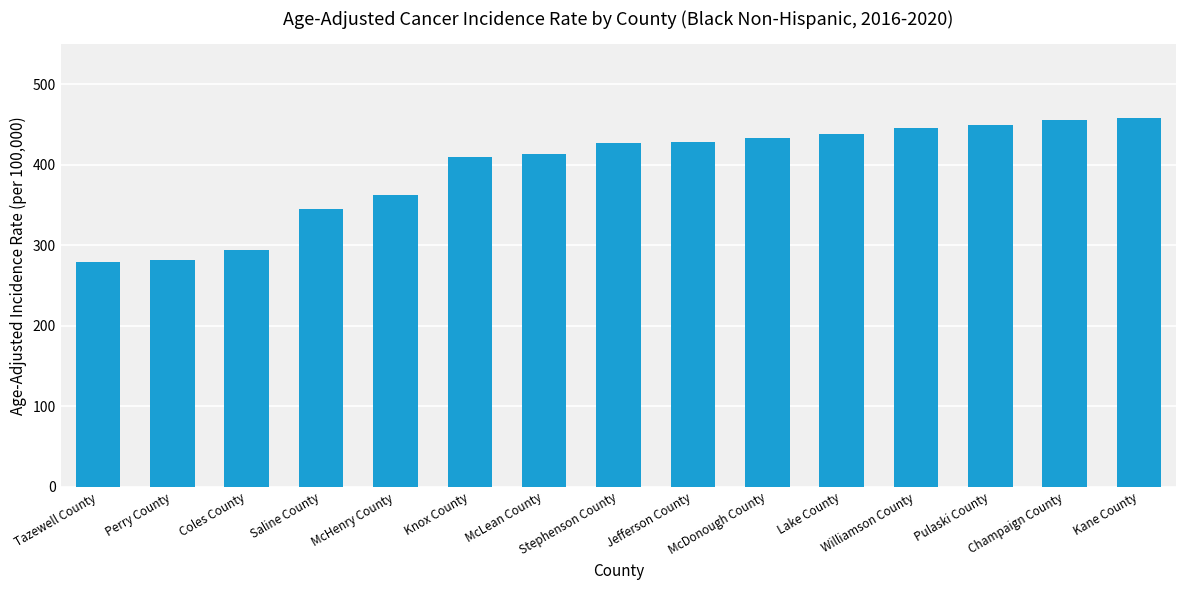

How many bars are there in total?

15